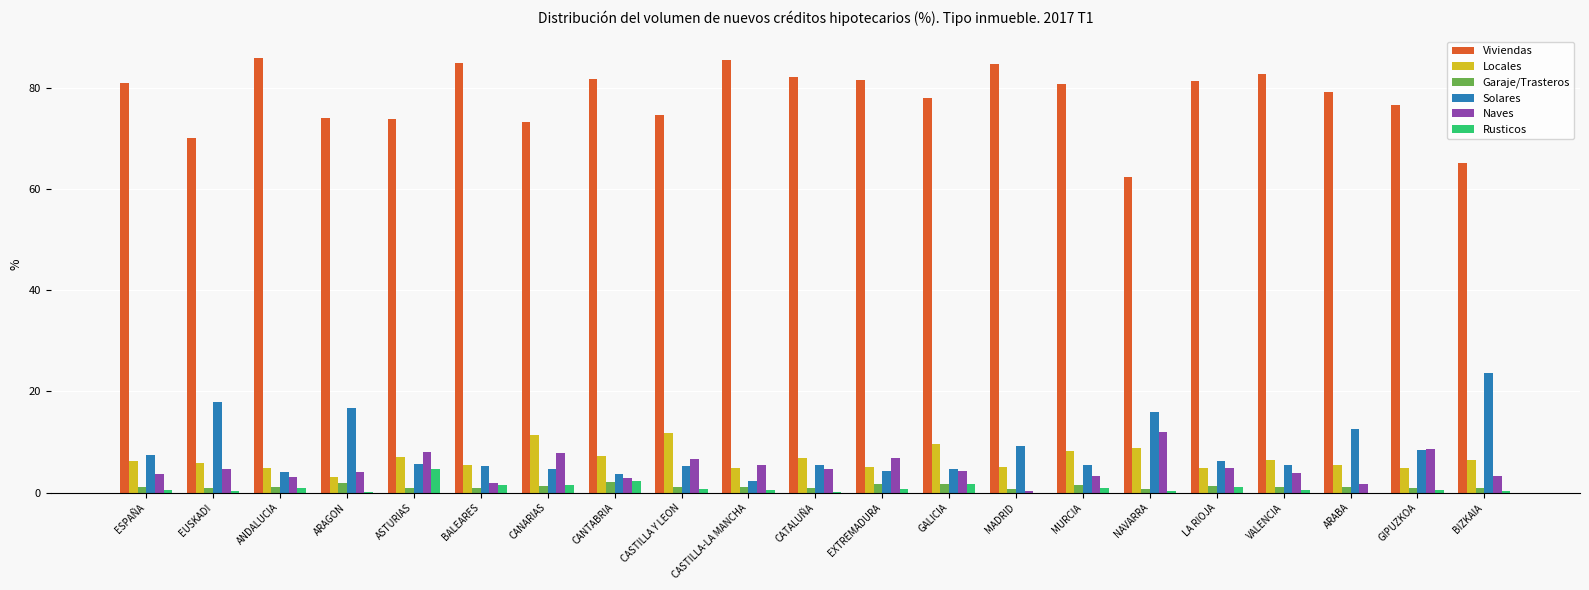

The value of Viviendas at CASTILLA Y LEON is 74.7. True or false?

True